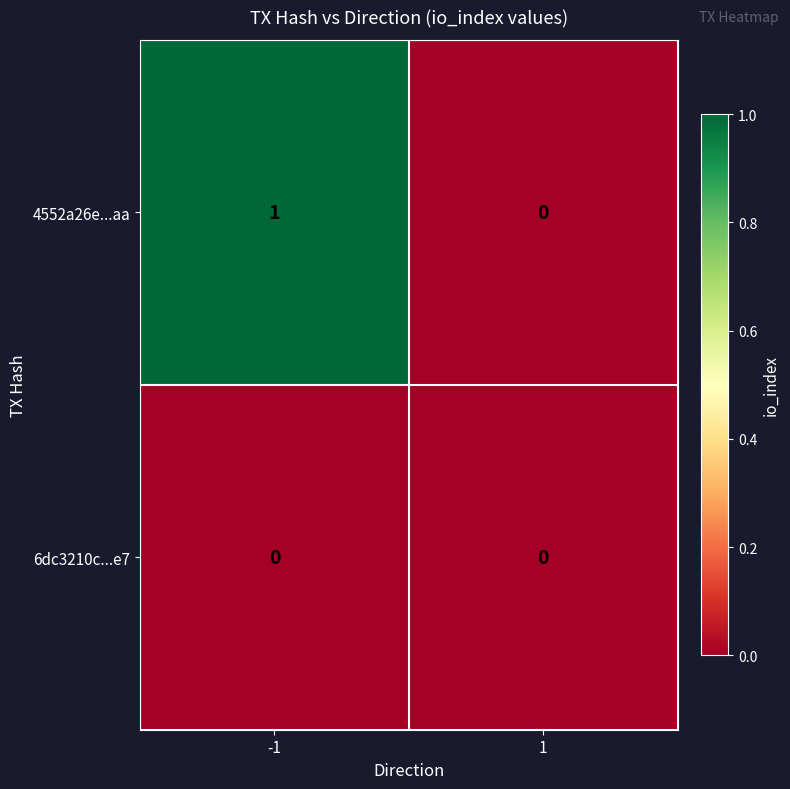

Which category has the highest value across all series?

-1